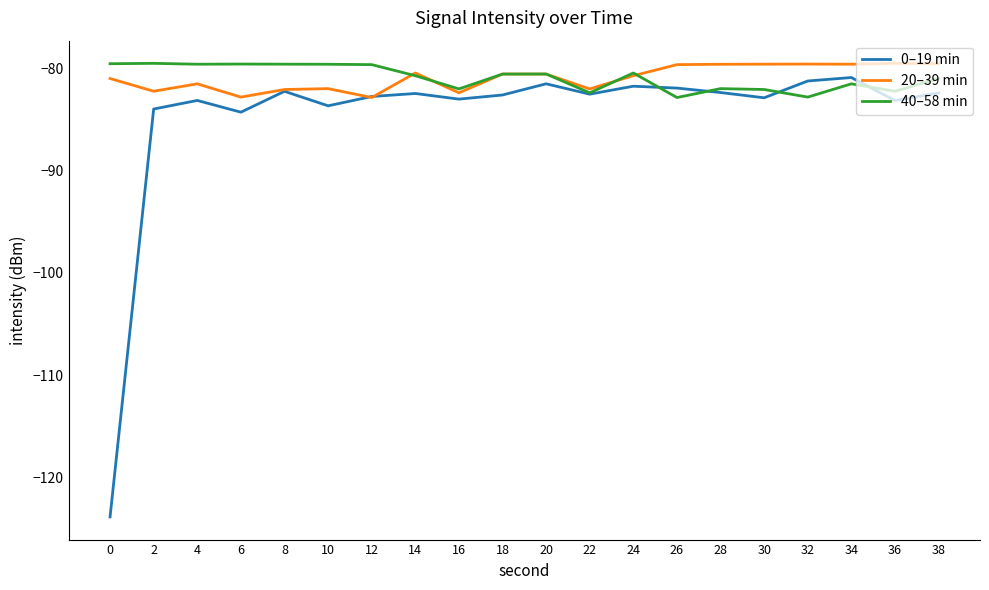

How many categories are shown in the chart?

20